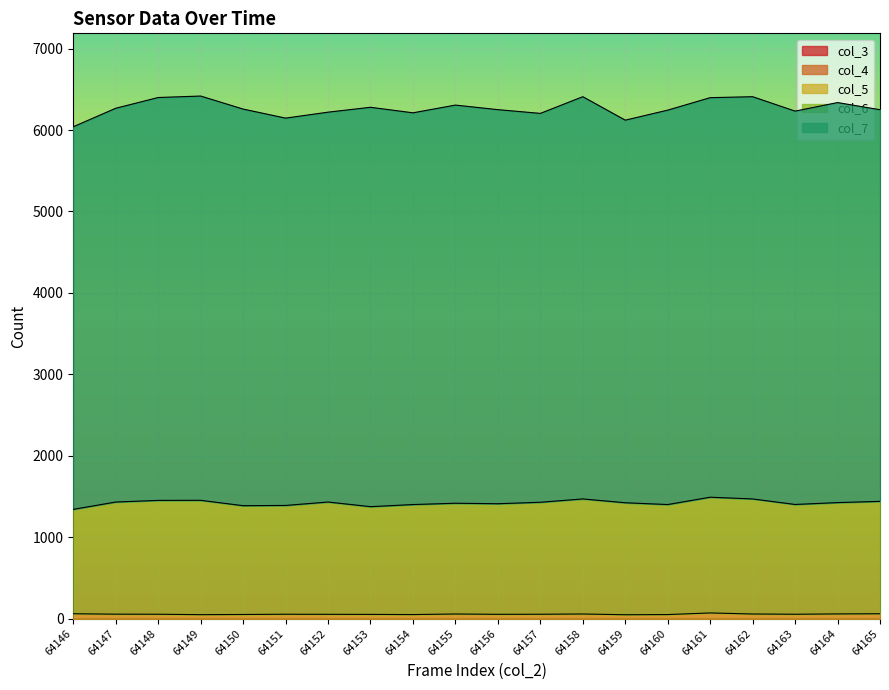

Which series has the largest range (max minus min)?

col_7